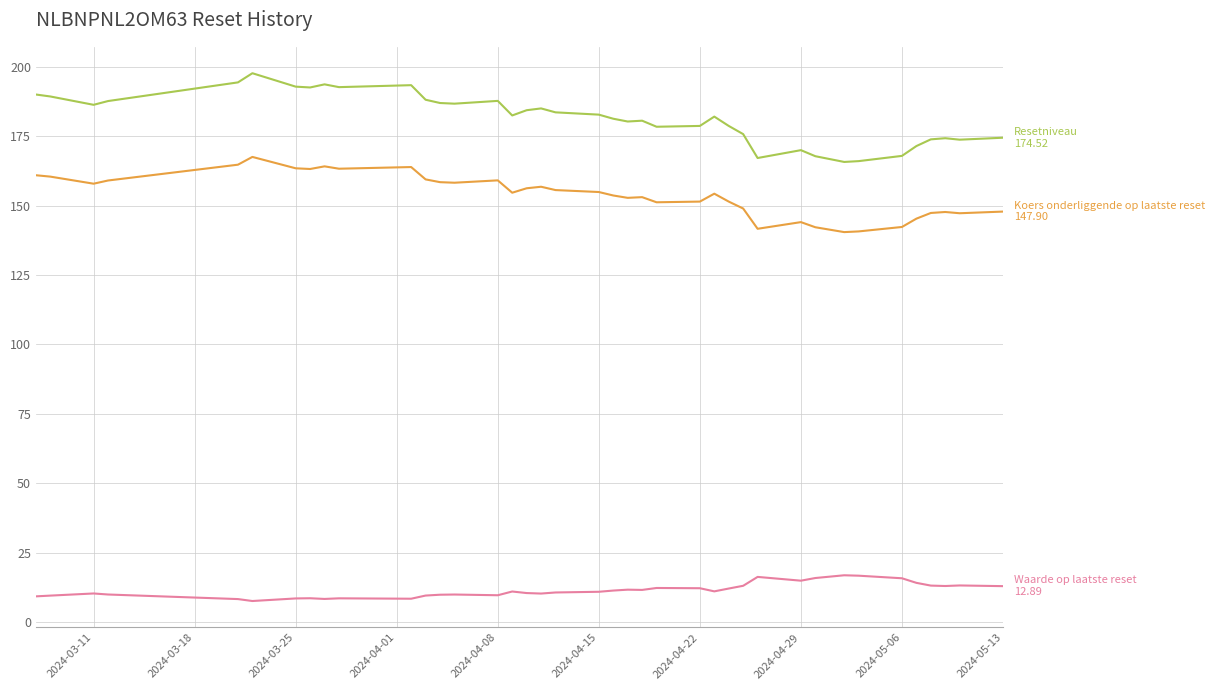

What is the minimum value shown in the chart?

7.5